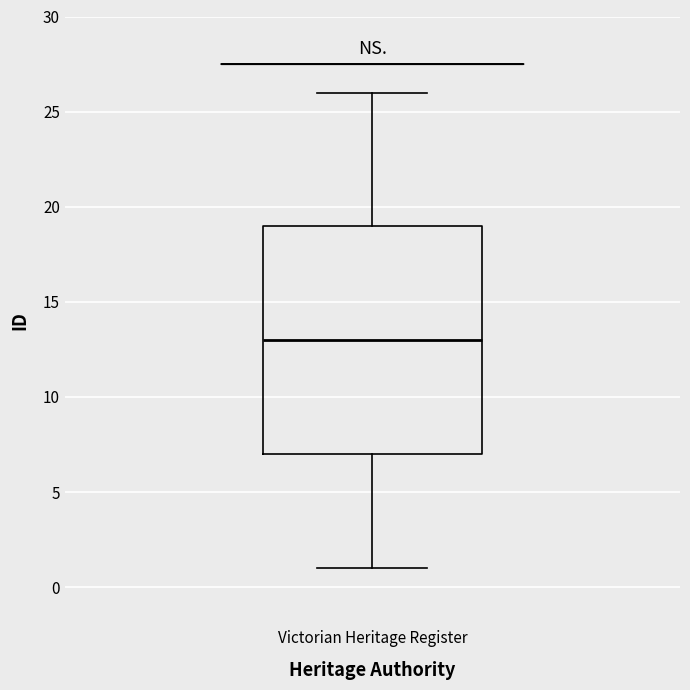

Transcribe this box plot: give where the median line is, the range the box spans, and where the two whiskers end, as read against the y-axis. The values are not printed on the chart, so give them approximately, as read against the axis.

median 13, box 7 to 19, whiskers 1 to 26